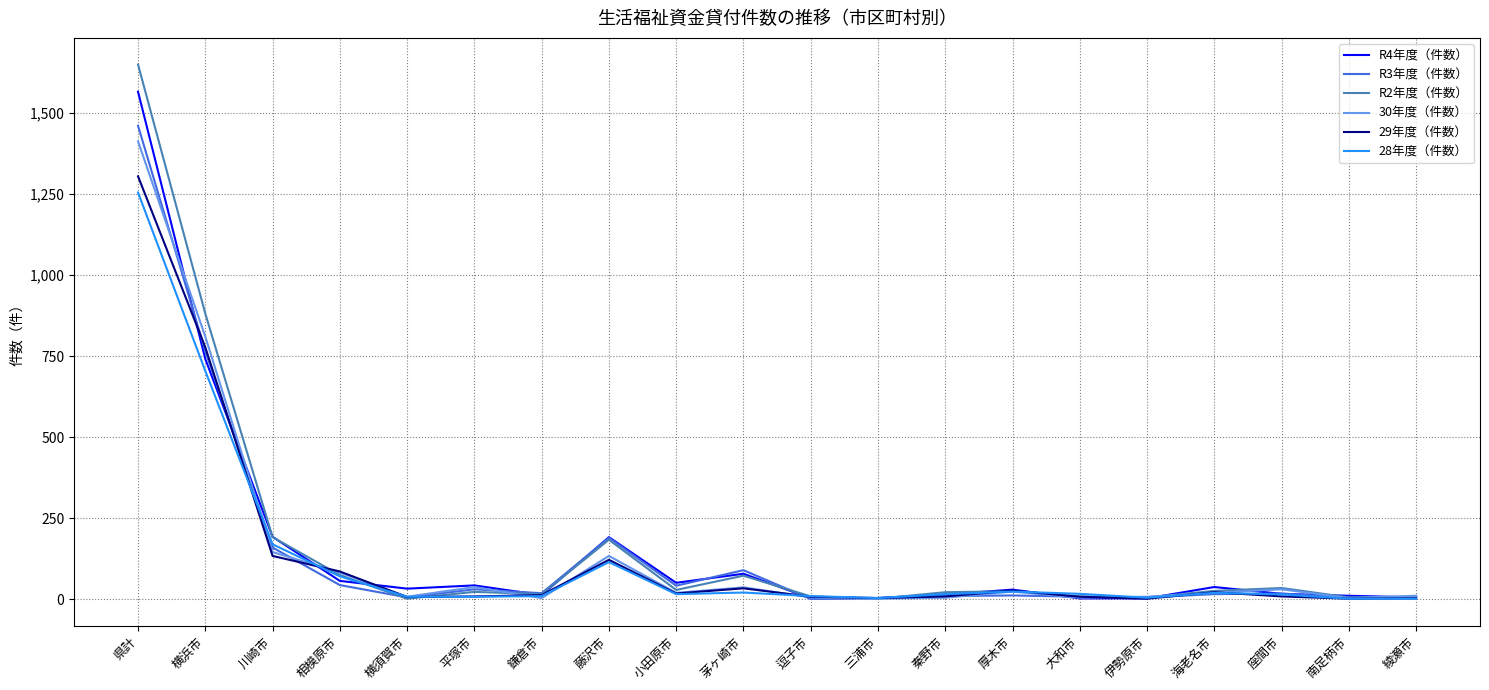

The value of 28年度（件数） at 横須賀市 is 7. True or false?

True